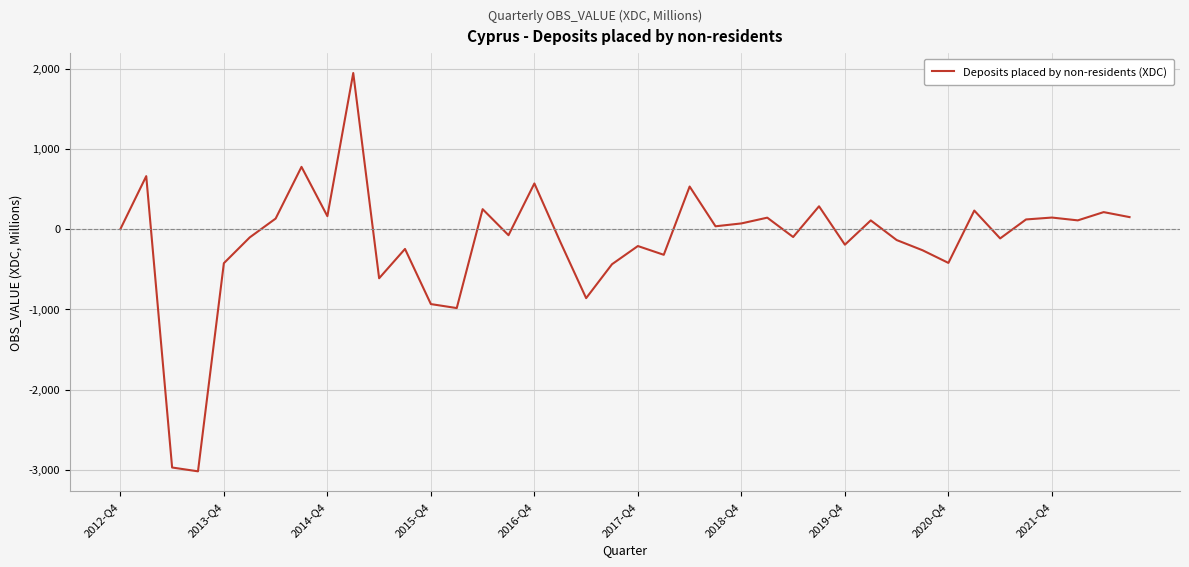

What is the greatest value displayed?

1945.1